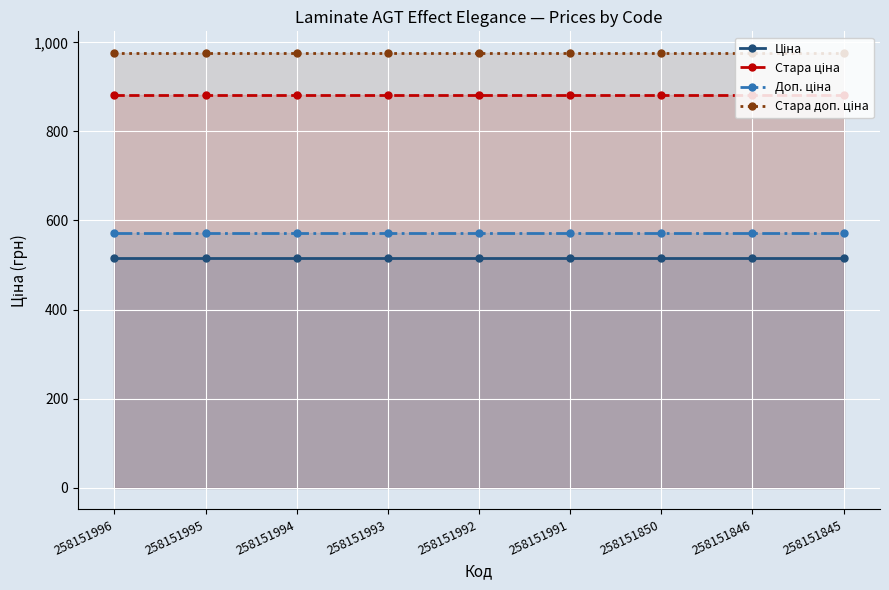

What is the value of the Ціна point at the 5th from the left?

515.8